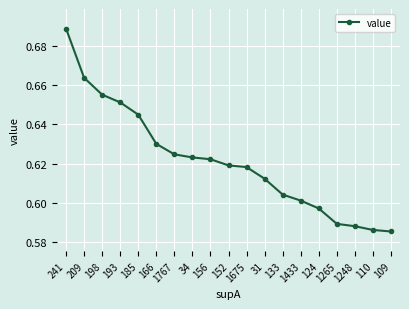

What is the change in value from 241 to 1675?

-0.1